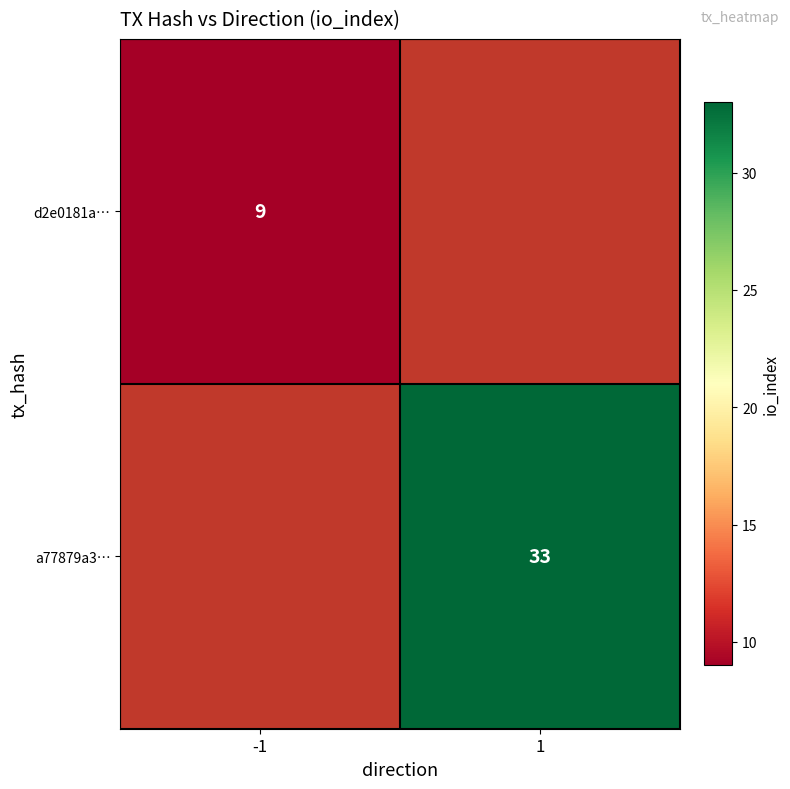

At -1, list the series in order from smallest to largest.

d2e0181a…, a77879a3…